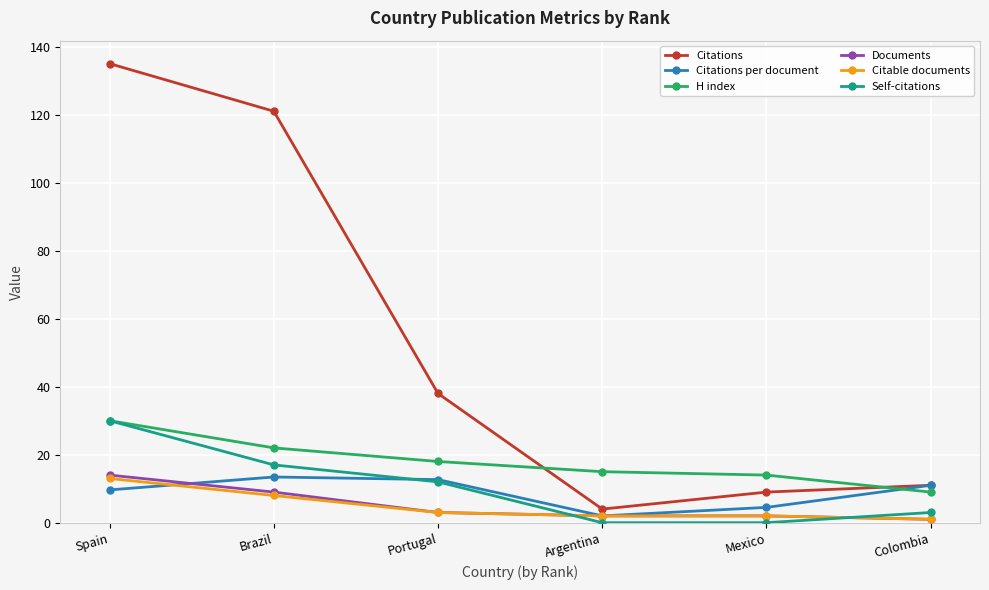

How many categories are shown in the chart?

6